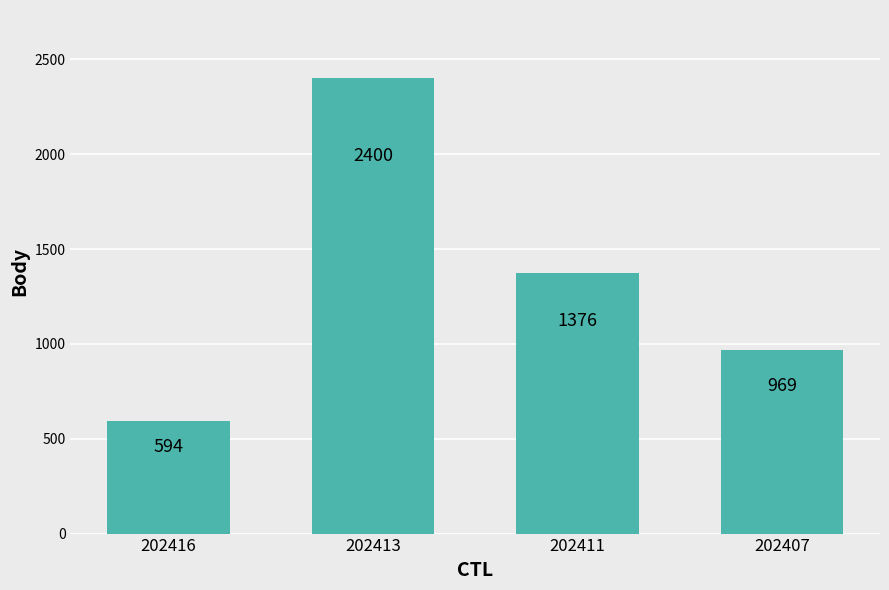

What is the difference between the second highest and minimum values?

782